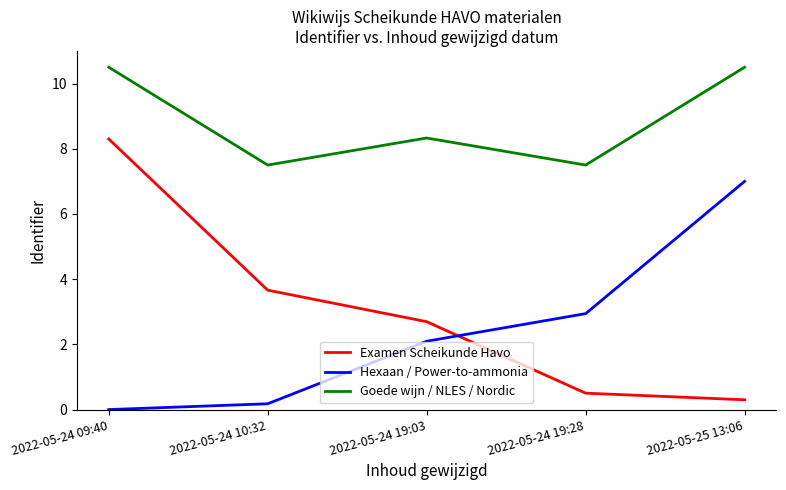

What is the sum of all Hexaan / Power-to-ammonia values?

12.2